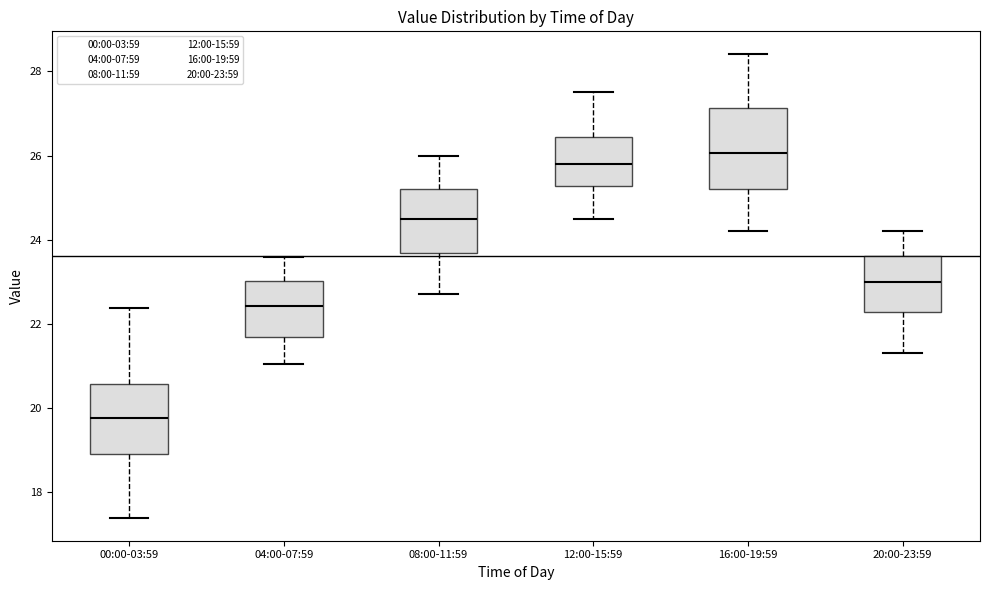

Comparing the boxes themselves (not the whiskers), which one is the tallest?

16:00-19:59